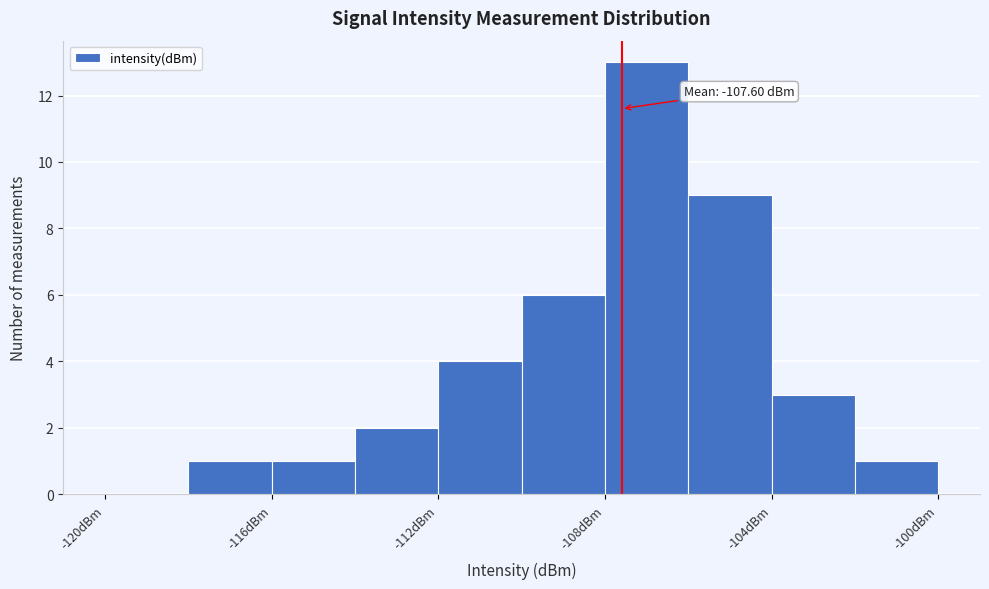

Which range on the x-axis has the tallest bar?

-108 to -106